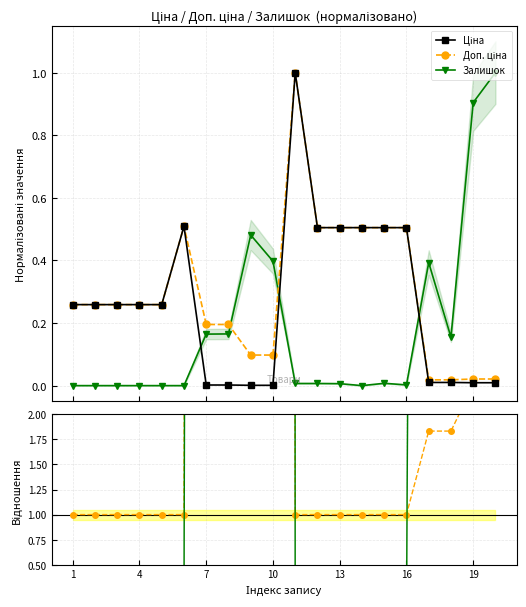

The Доп. ціна series shows 0.1 at 1. True or false?

False